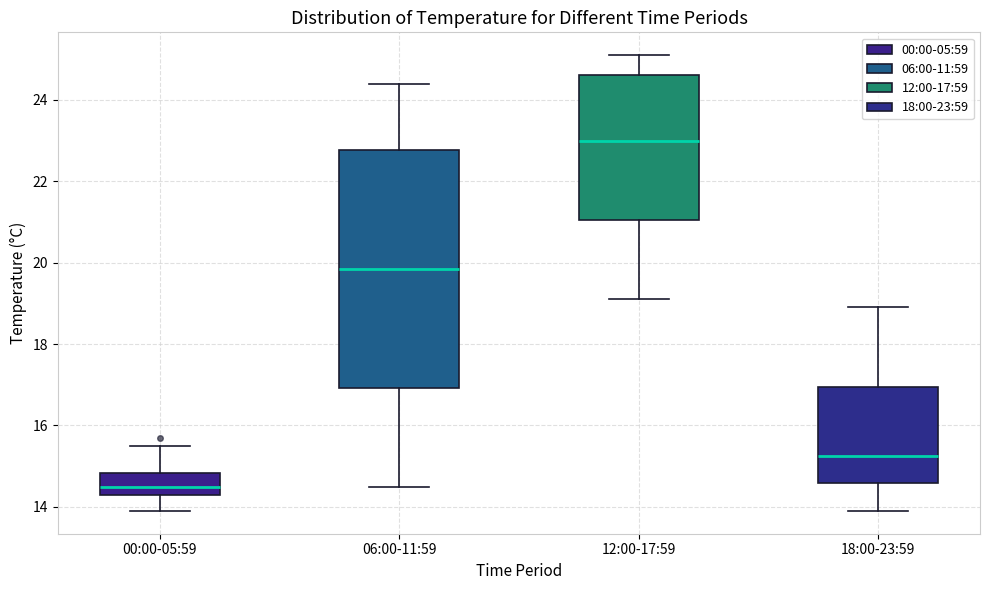

Reading left to right, read every box against the y-axis: the position of its median line, the range the box covers, and the ends of its whiskers. The values are not printed on the chart, so give them approximately, as read against the axis.

00:00-05:59: median 14.6, box 14.4 to 14.8, whiskers 14.0 to 15.6
06:00-11:59: median 19.8, box 17.0 to 22.8, whiskers 14.6 to 24.4
12:00-17:59: median 23.0, box 21.0 to 24.6, whiskers 19.2 to 25.2
18:00-23:59: median 15.2, box 14.6 to 17.0, whiskers 14.0 to 19.0